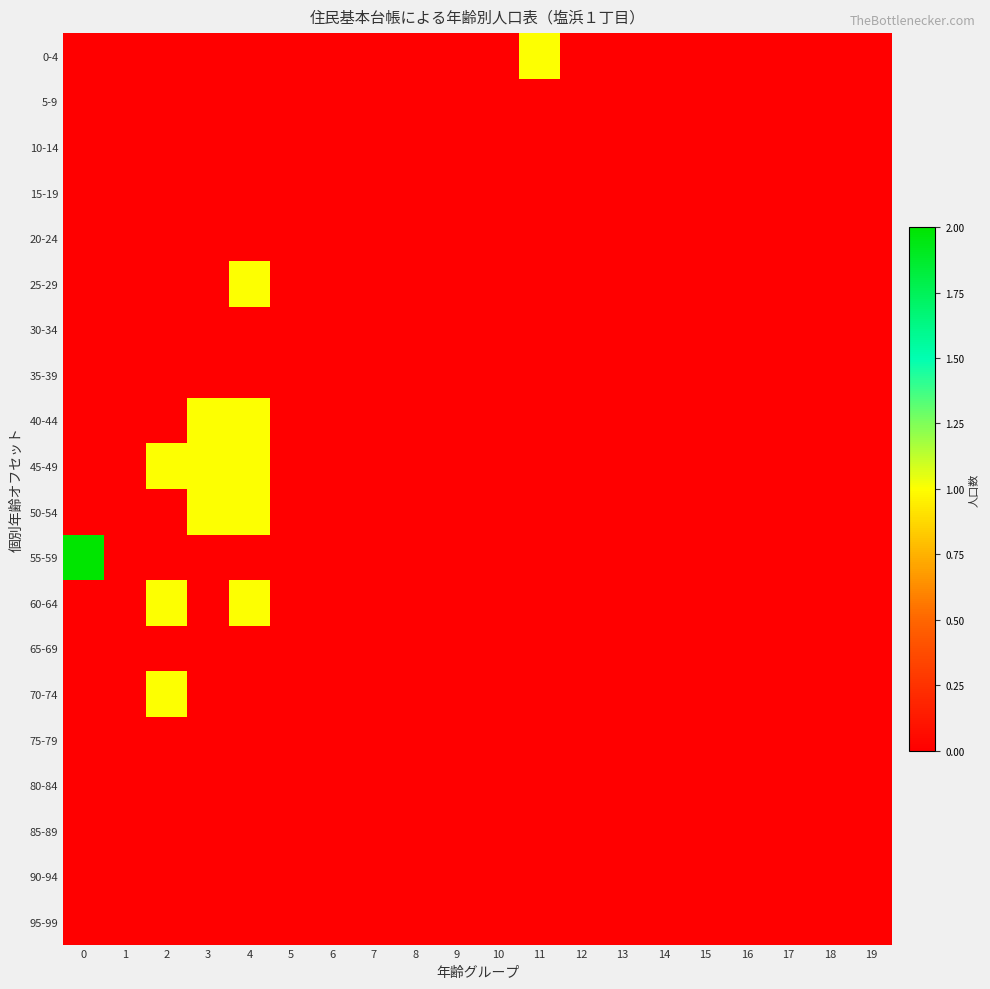

Rank the series by their maximum value, from lowest to highest.

5-9, 10-14, 15-19, 20-24, 30-34, 35-39, 65-69, 75-79, 80-84, 85-89, 90-94, 95-99, 0-4, 25-29, 40-44, 45-49, 50-54, 60-64, 70-74, 55-59